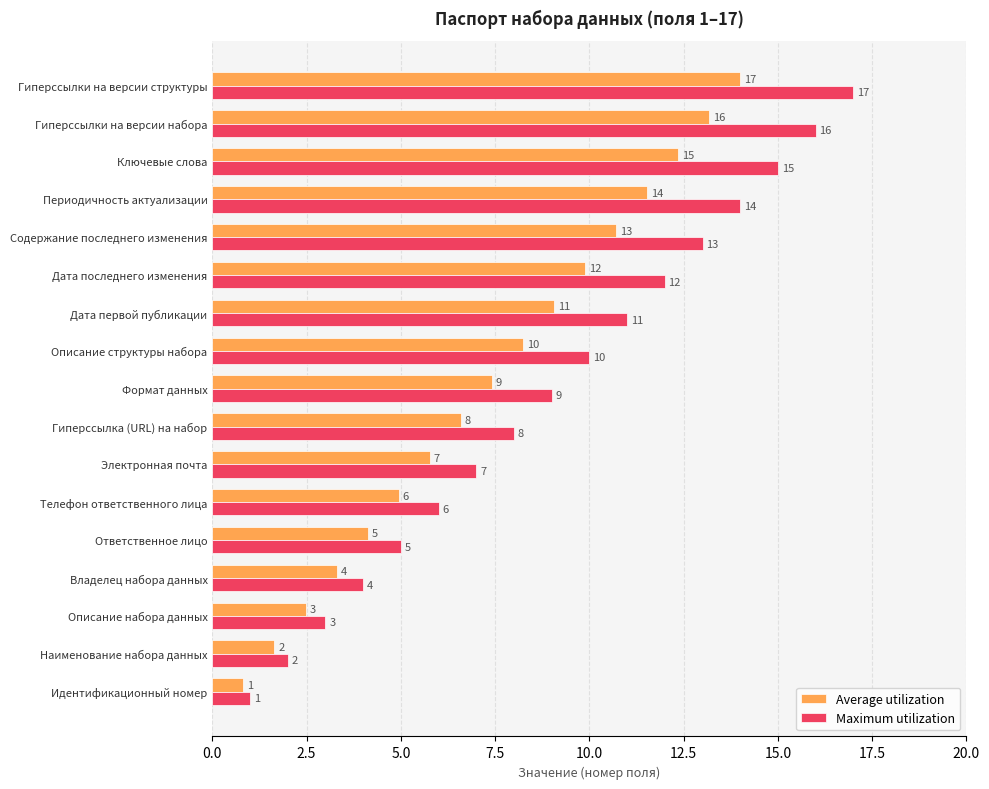

The Maximum utilization series shows 7.0 at Электронная почта. True or false?

True